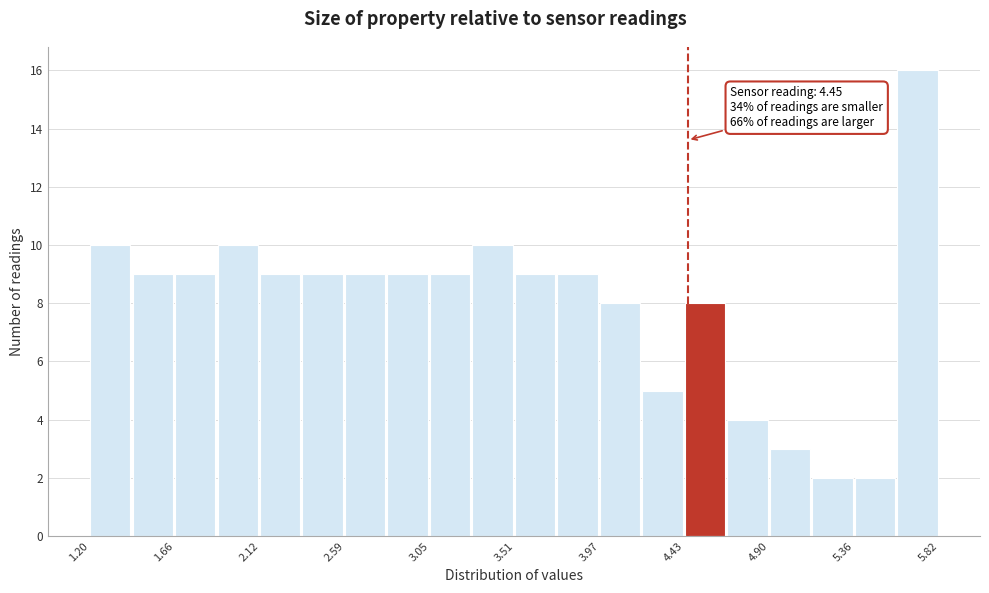

Which range on the x-axis has the tallest bar?

5.60 to 5.80